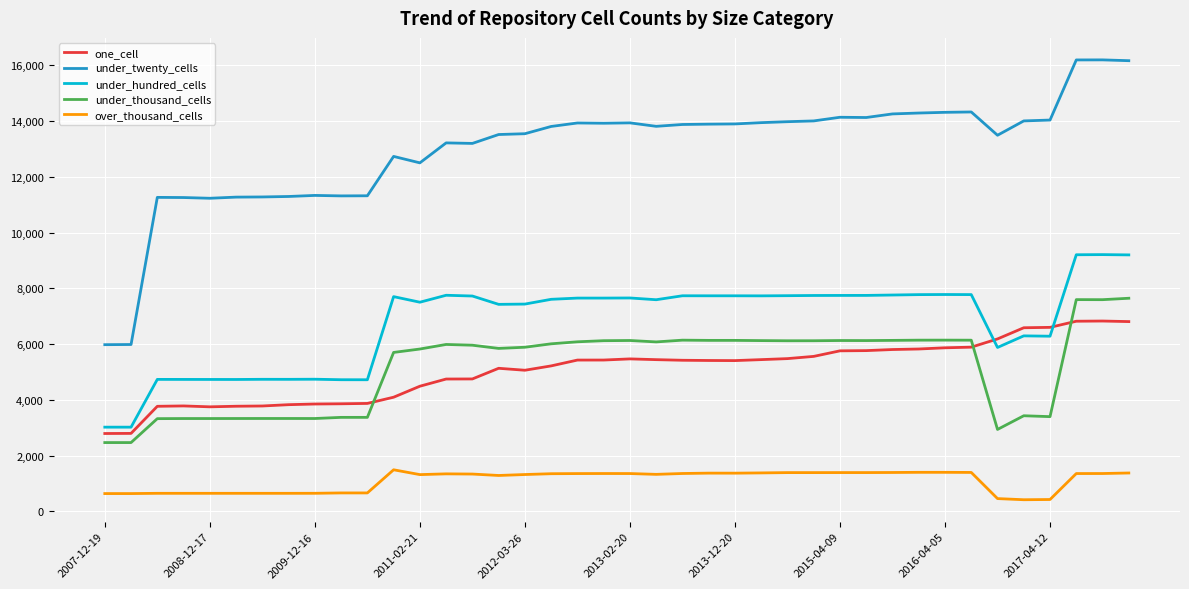

Which series has the largest range (max minus min)?

under_twenty_cells